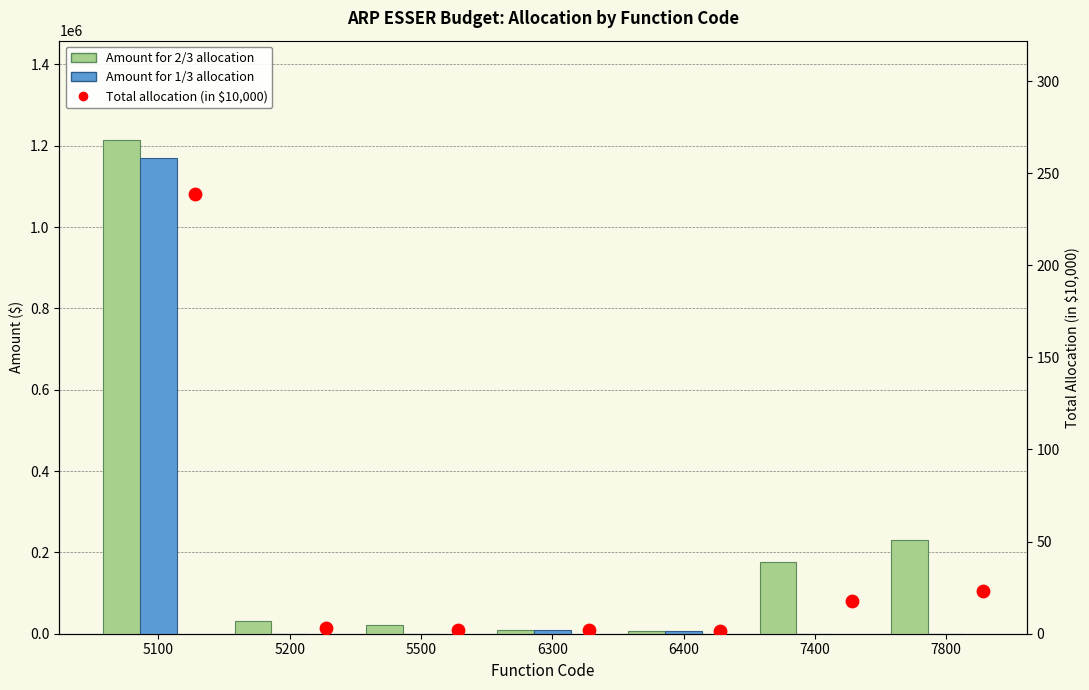

Which series reaches the minimum Y coordinate?

Amount for 1/3 allocation